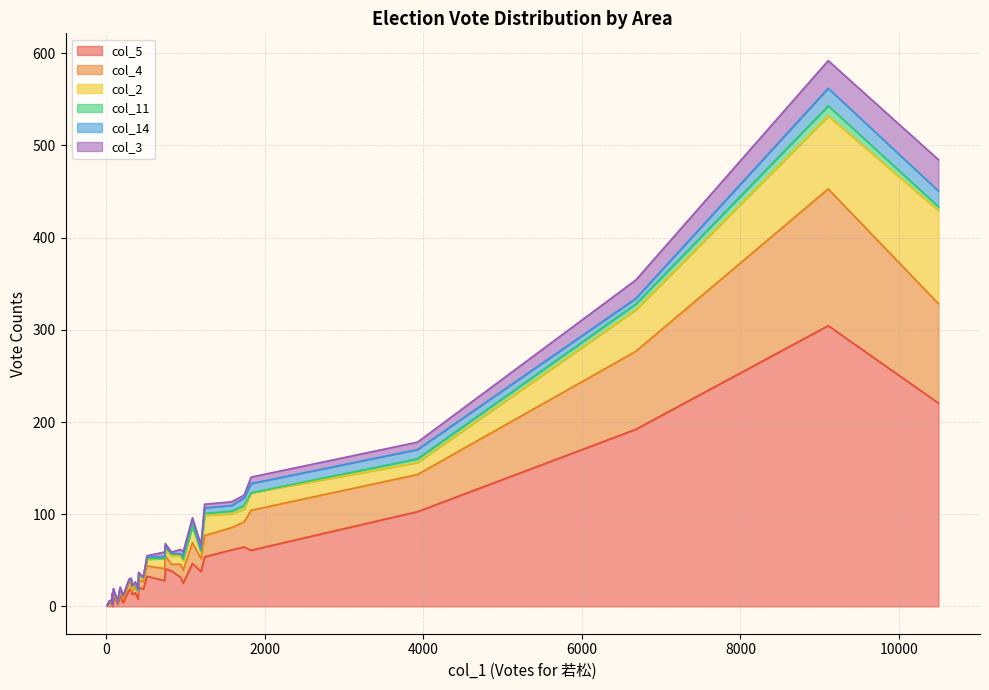

What is the label of the 16th point from the right?

329